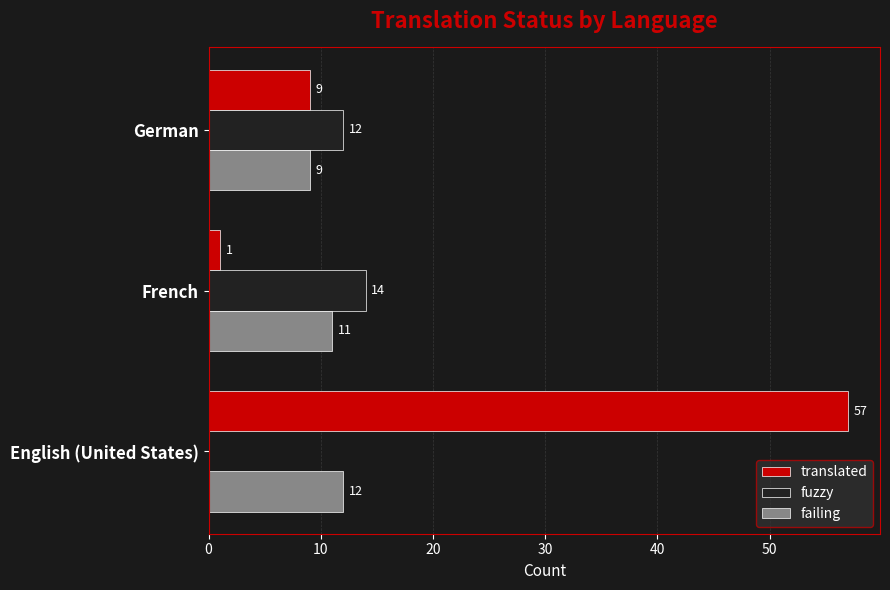

True or false: fuzzy has a value of 0 at English (United States).

True